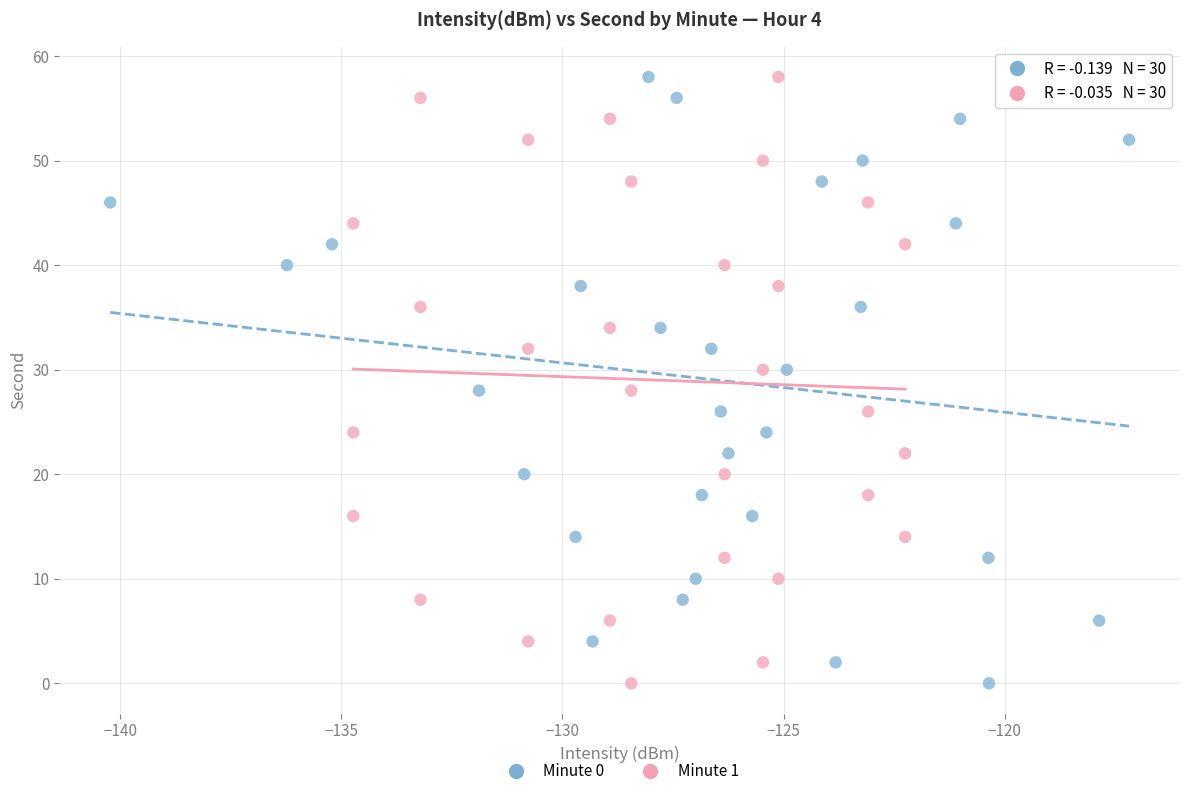

What are all the series names shown in the legend?

Minute 0, Minute 1